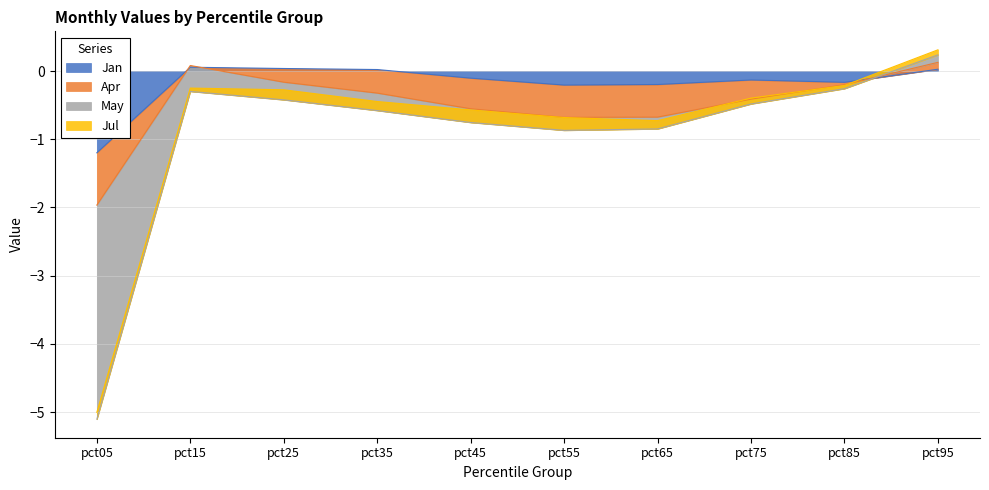

What is the total value across all series at pct95?

0.3